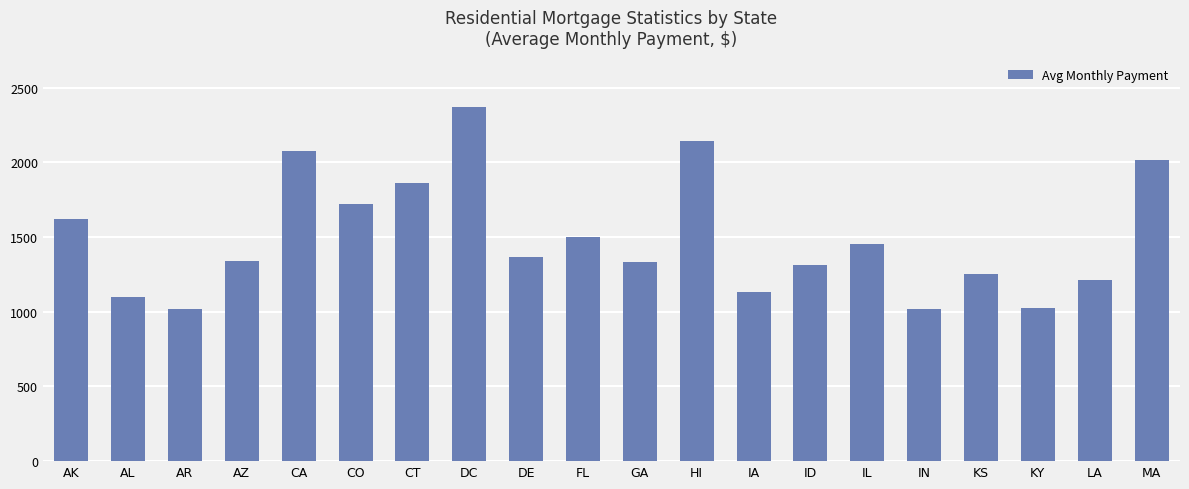

Between HI and CT, which is larger?

HI